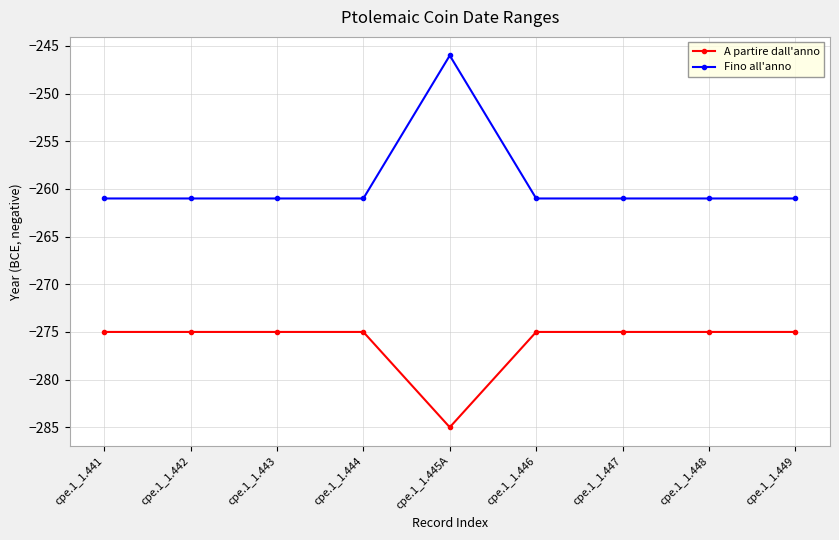

In A partire dall'anno, how many points are lower than both neighbors (excluding endpoints)?

1